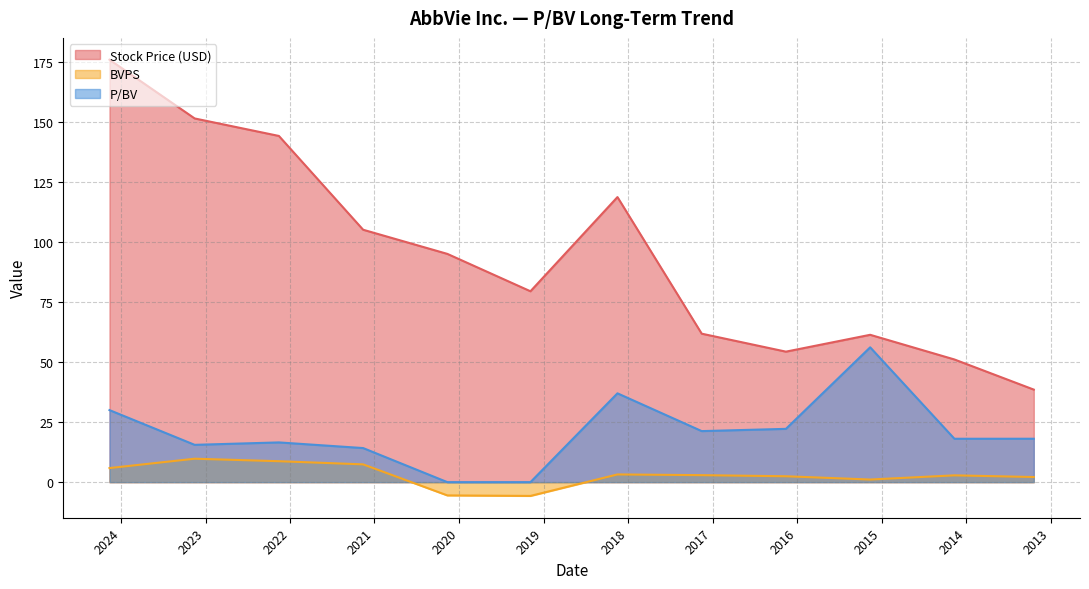

True or false: P/BV and Stock Price (USD) cross at least once.

False